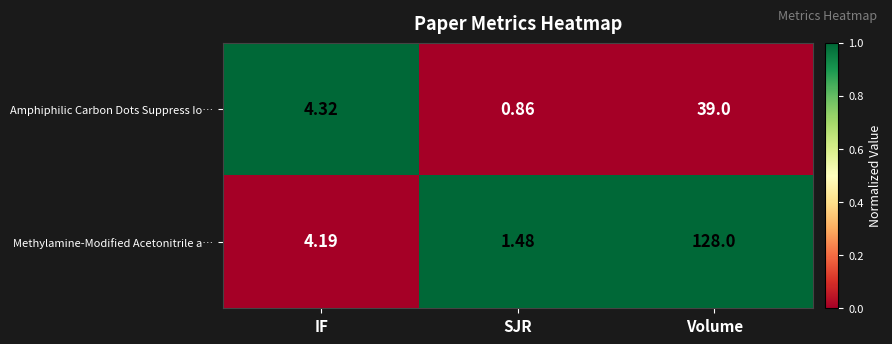

At how many categories does at least one series exceed 0?

3